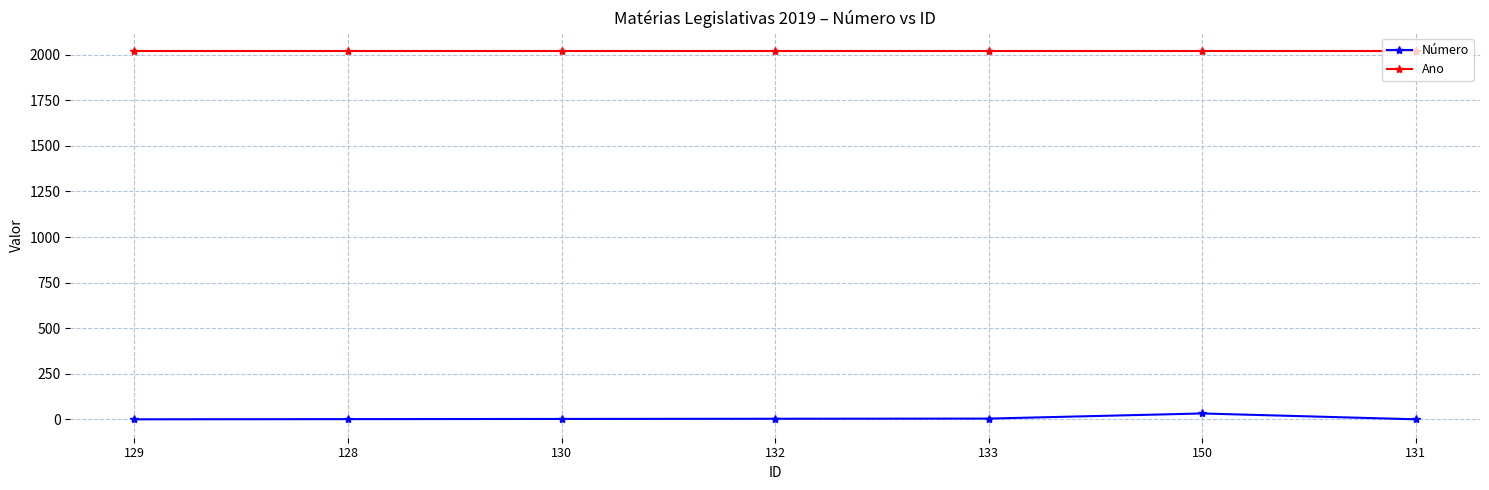

True or false: Número has more than 0 interior local peaks.

True